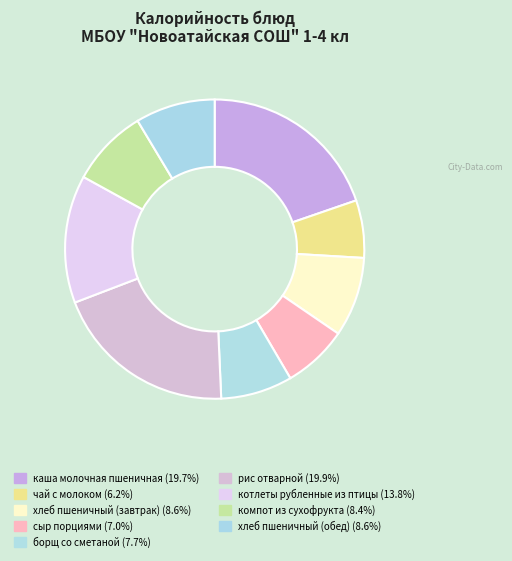

Is there any slice that represents more than half of the pie?

No